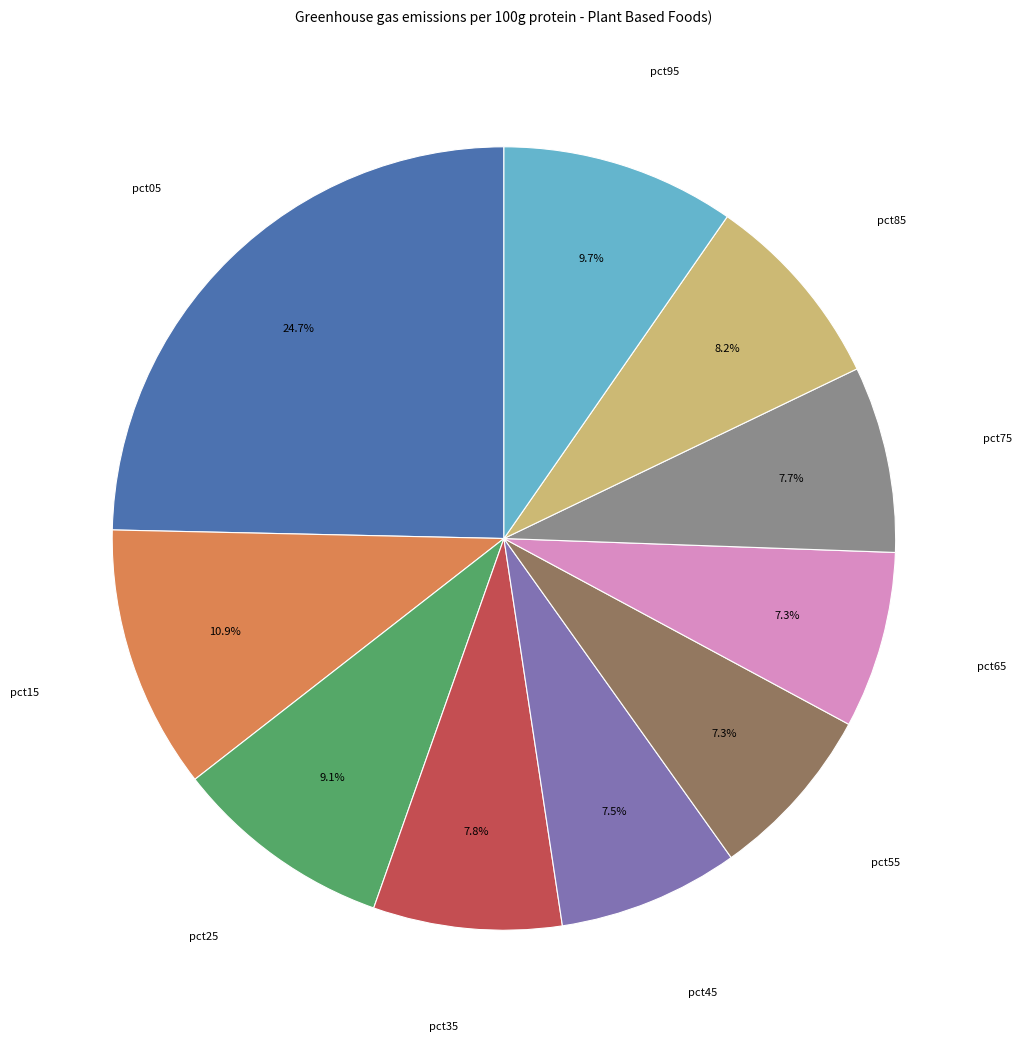

How many slices are in this pie chart?

10